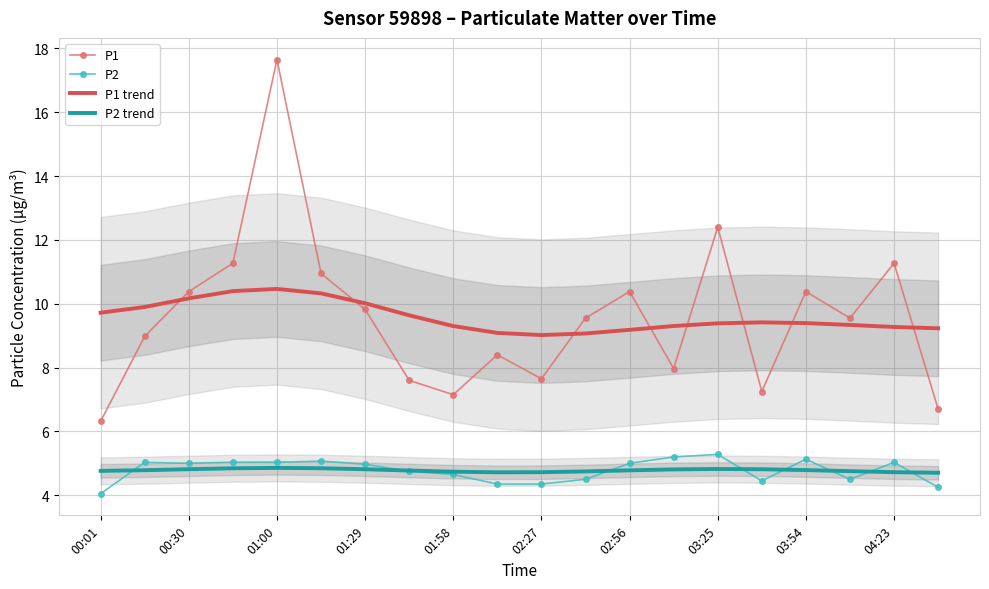

True or false: P2 trend and P1 intersect in this chart.

False